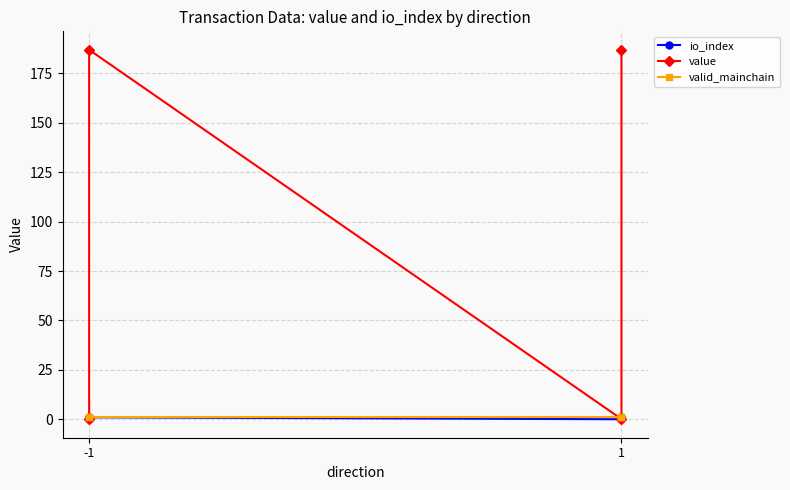

How many times do value and valid_mainchain cross each other?

3